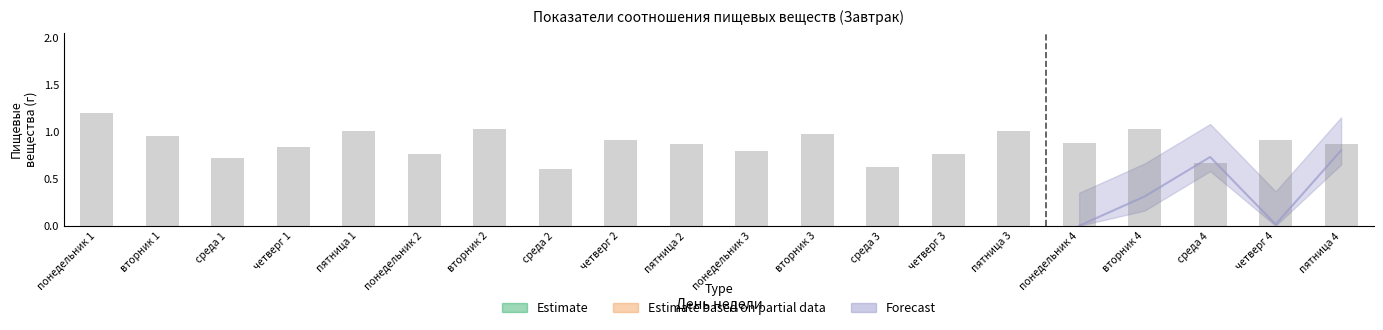

Is it true that the value at четверг 1 is 5.8?

False